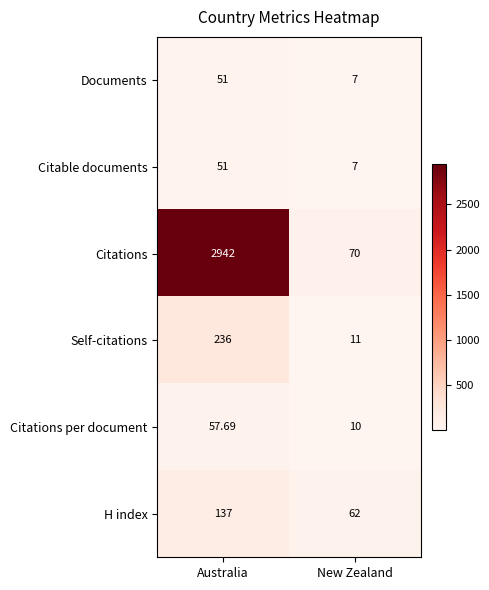

Which series changed the most between Australia and New Zealand?

Citations